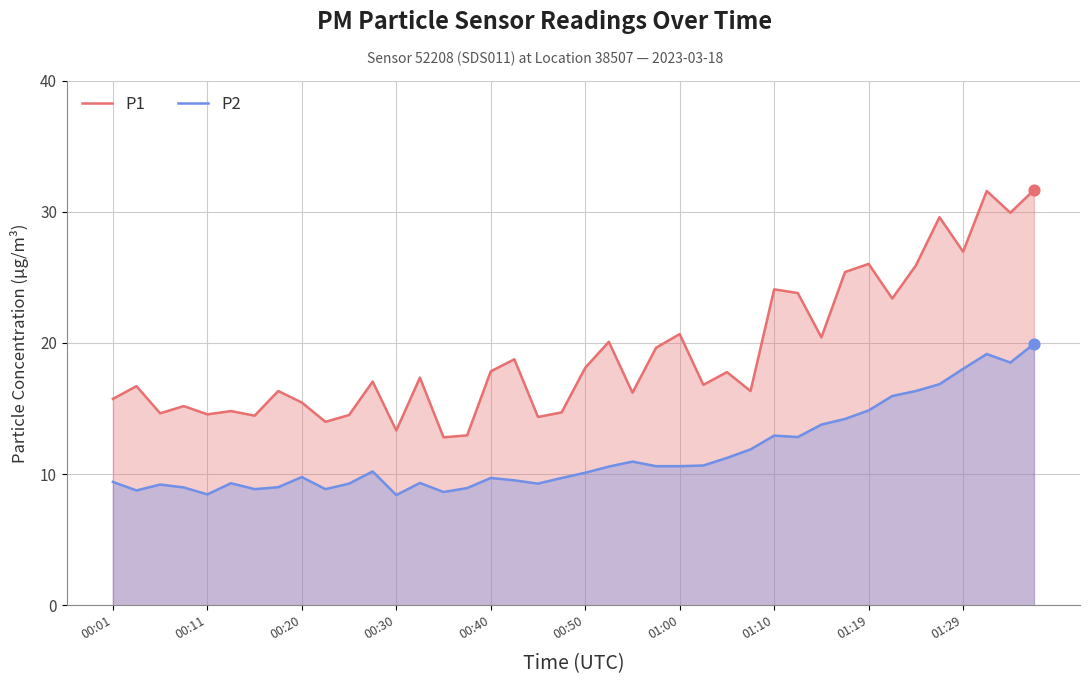

What is the difference between the maximum and minimum values in the P2 series?

11.5